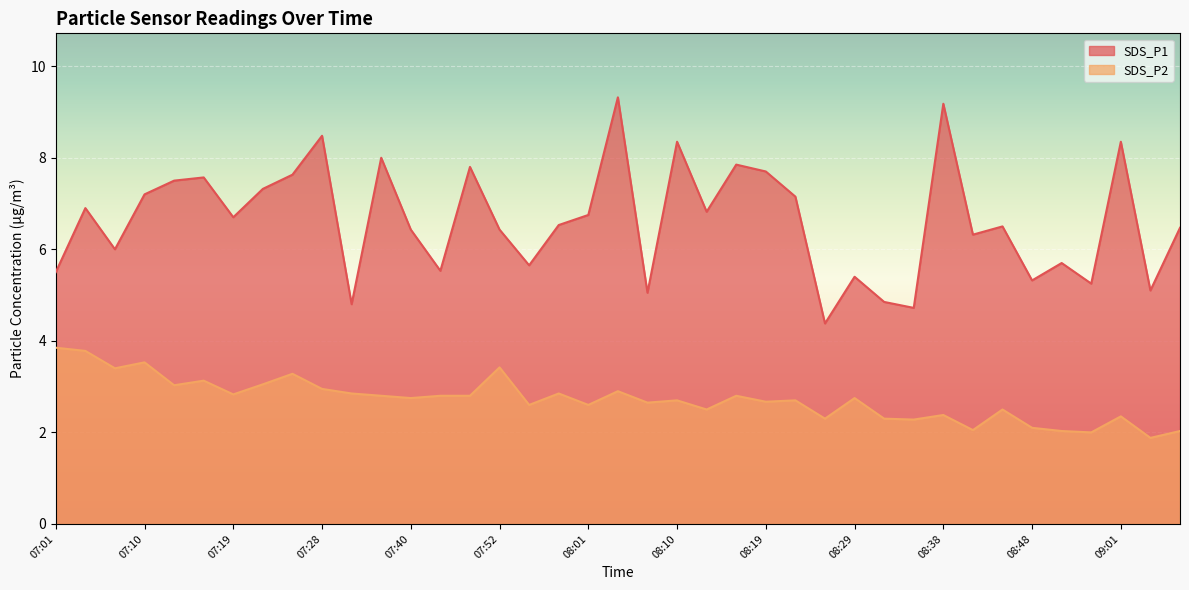

The value of SDS_P1 at 08:13 is 4.6. True or false?

False